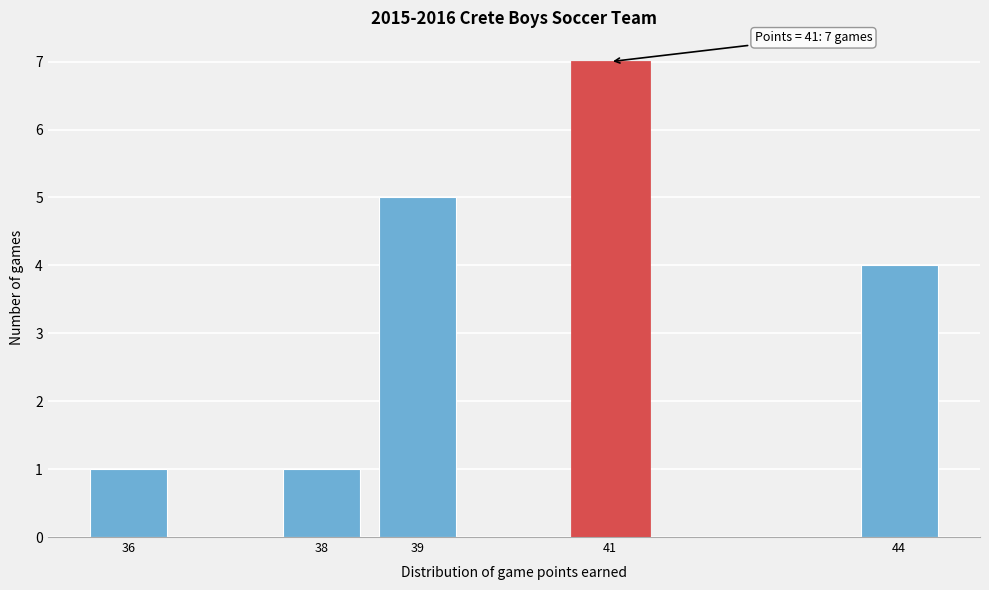

Reading left to right, what are all the values shown in this chart?

36=1	38=1	39=5	41=7	44=4